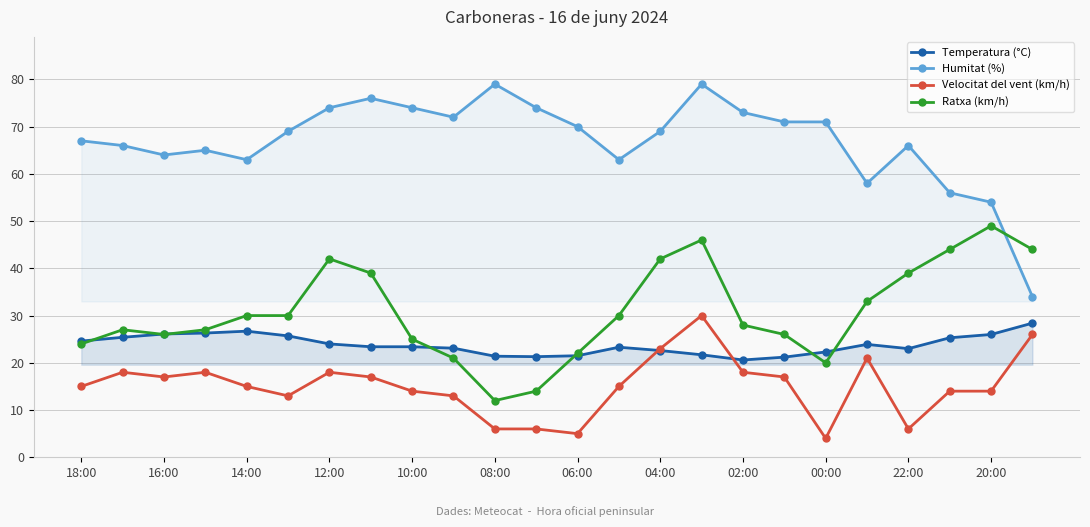

True or false: Velocitat del vent (km/h) has more than 1 points higher than both neighbors.

True